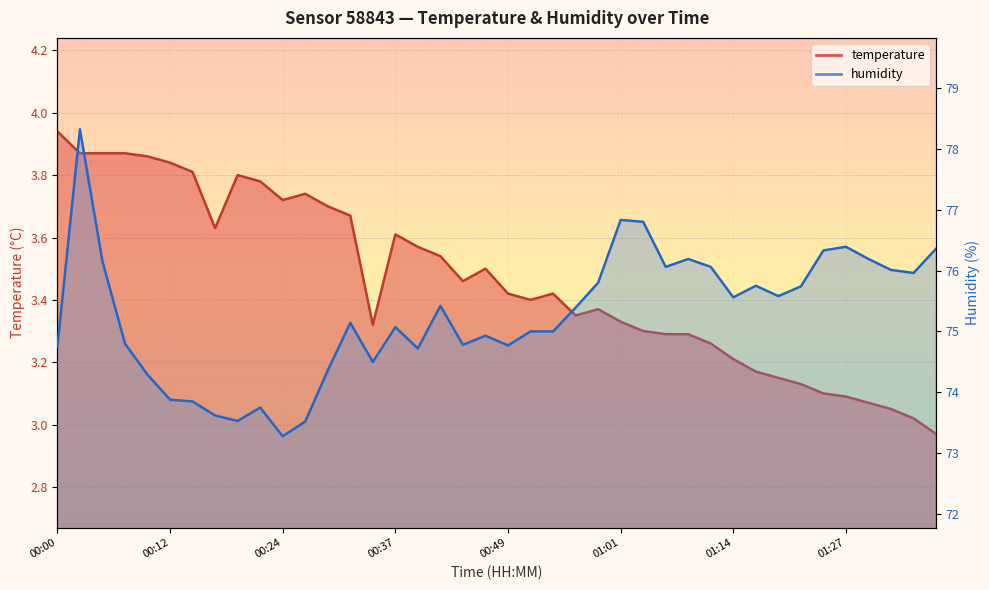

List the series in order of their peak value, highest first.

humidity, temperature